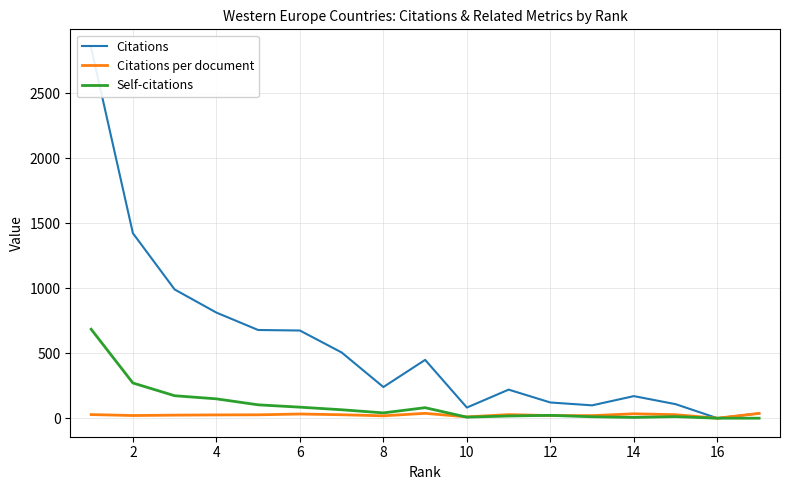

Which series has the largest total across all categories?

Citations